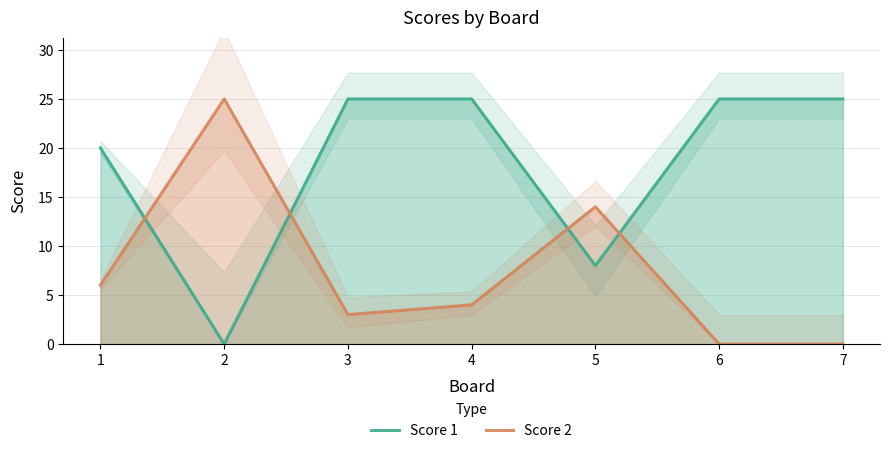

List the series in order of their peak value, lowest first.

Score 1, Score 2